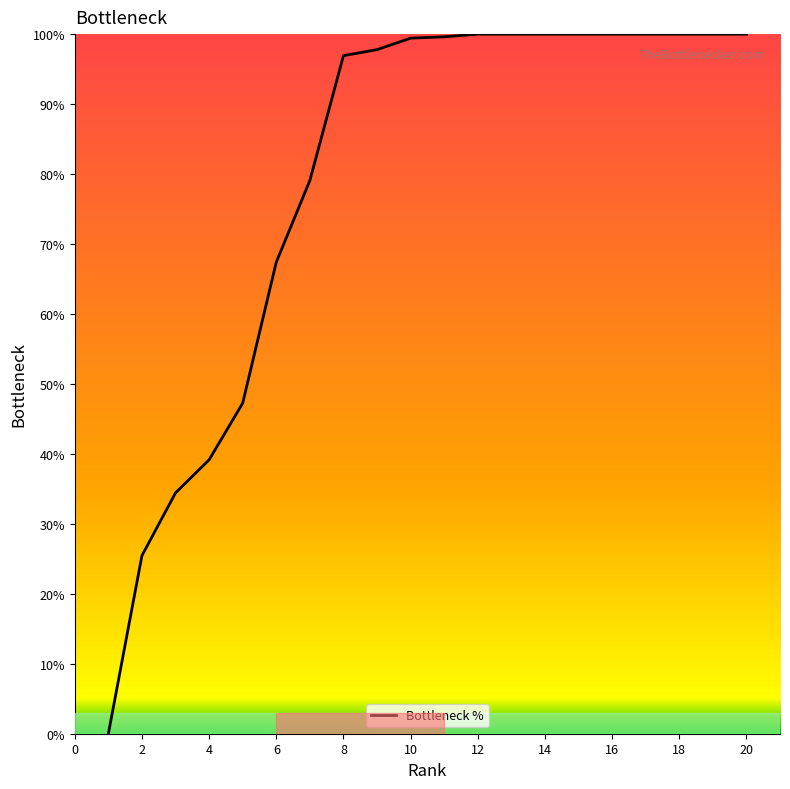

What is the greatest value displayed?

100.0